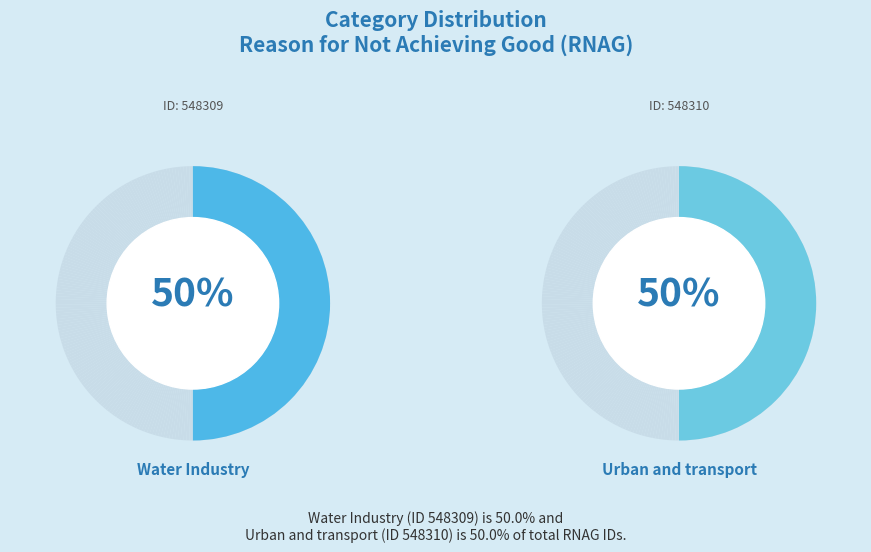

To the nearest percent, what portion does Water Industry represent?

50%